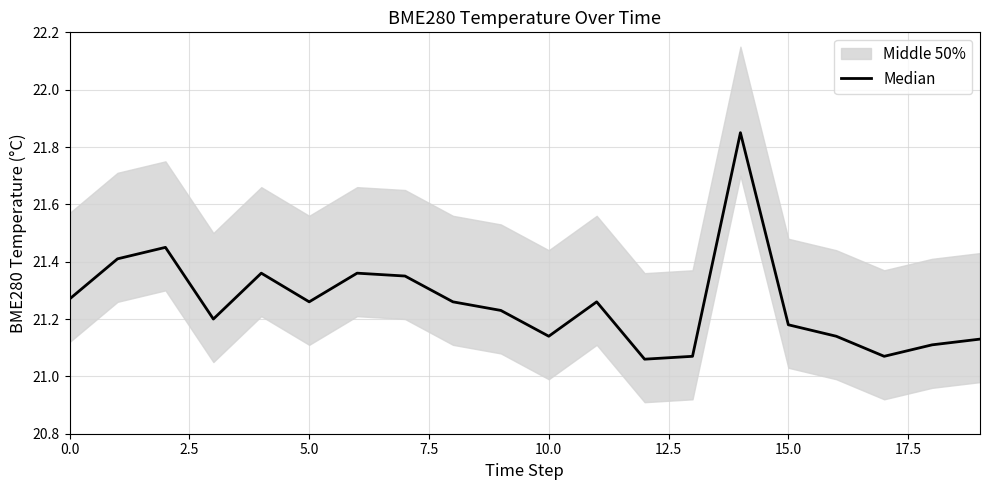

Is it true that the value at 2.5 is 21.4?

True